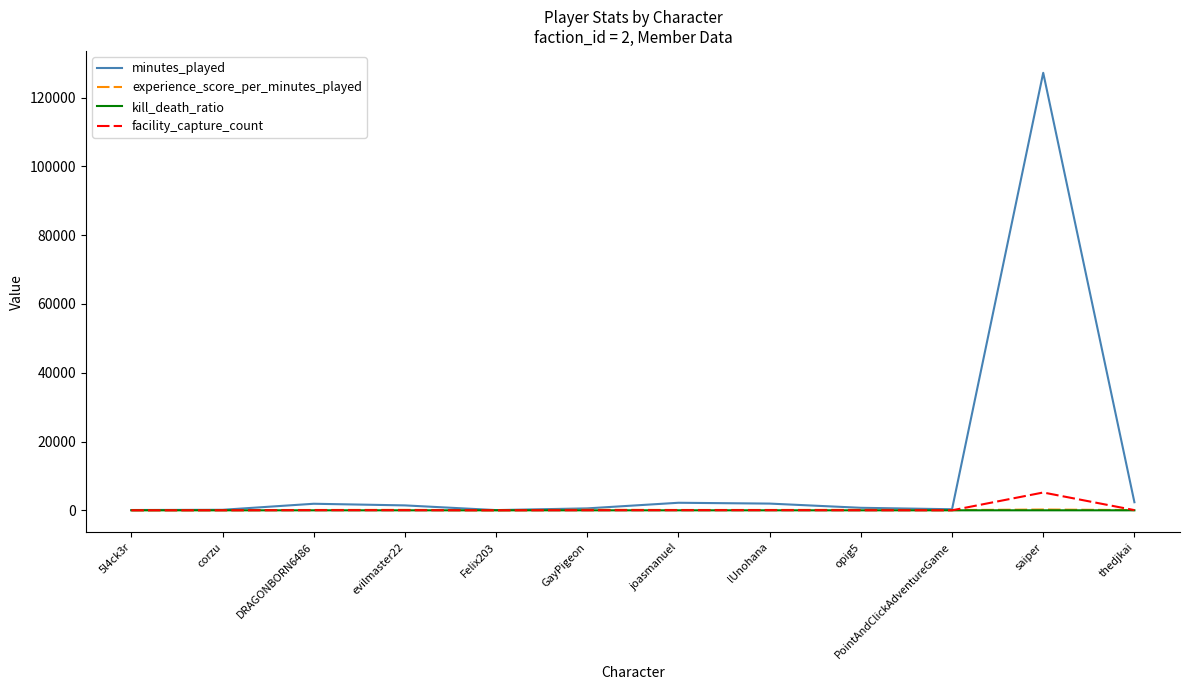

Which category has the highest value in the minutes_played series?

saiper